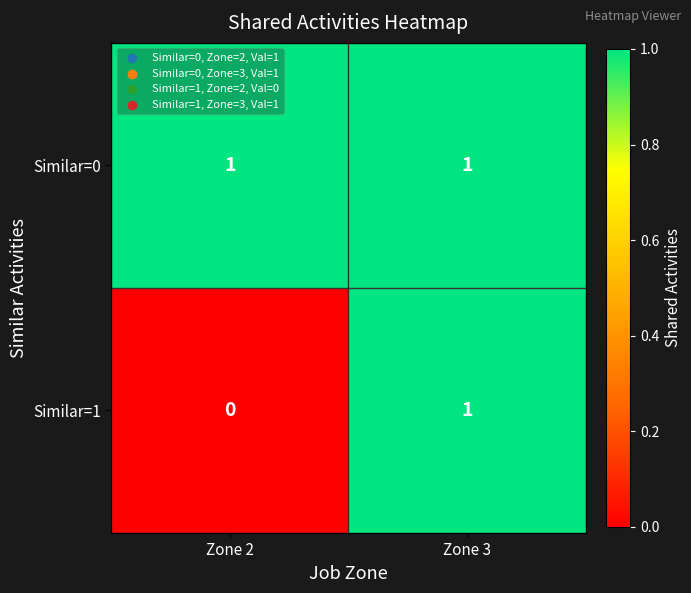

Reading left to right, list all the values displayed in this chart.

Similar=0: 1	1
Similar=1: 0	1